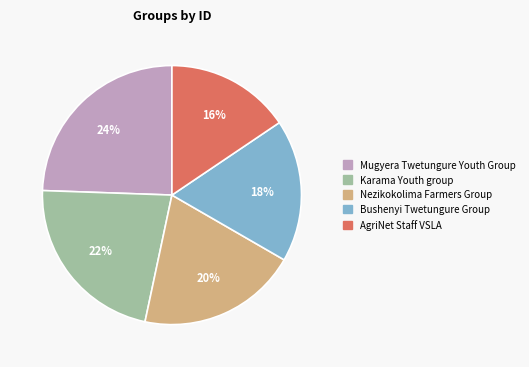

To the nearest percent, what is the average slice percentage?

20%